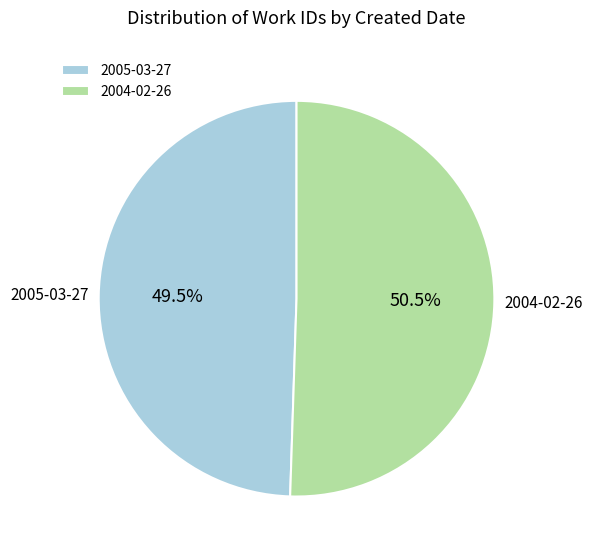

Rank the categories by value from lowest to highest.

2005-03-27, 2004-02-26